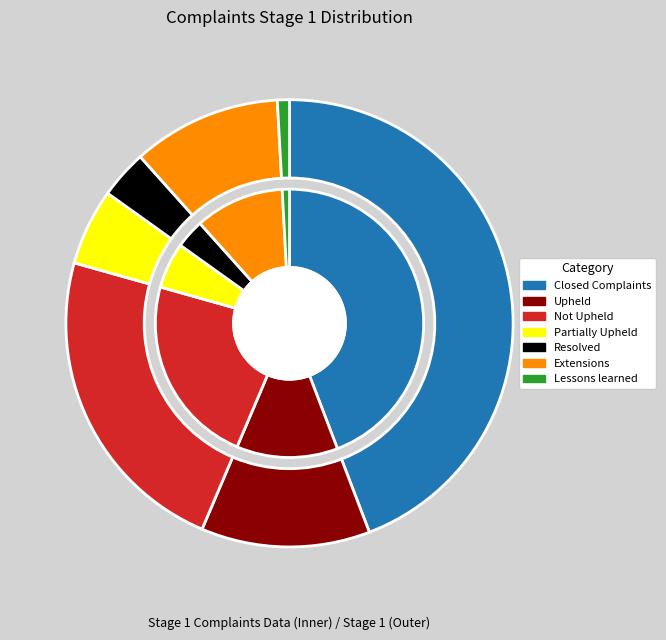

Is there any slice that represents more than half of the pie?

No